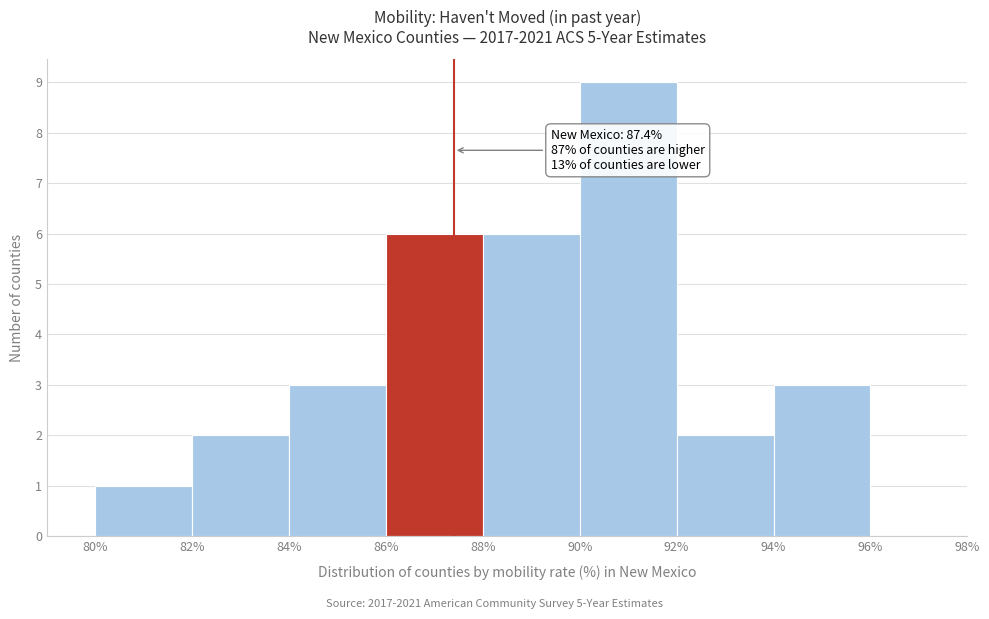

Over which range of the x-axis is the bar tallest?

90% to 92%